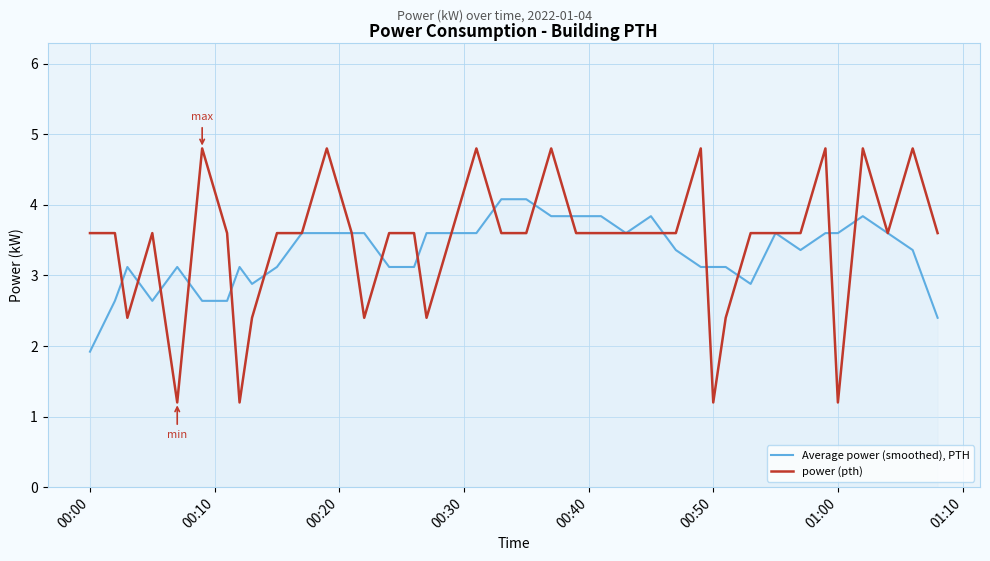

What is the maximum value shown in the chart?

4.8